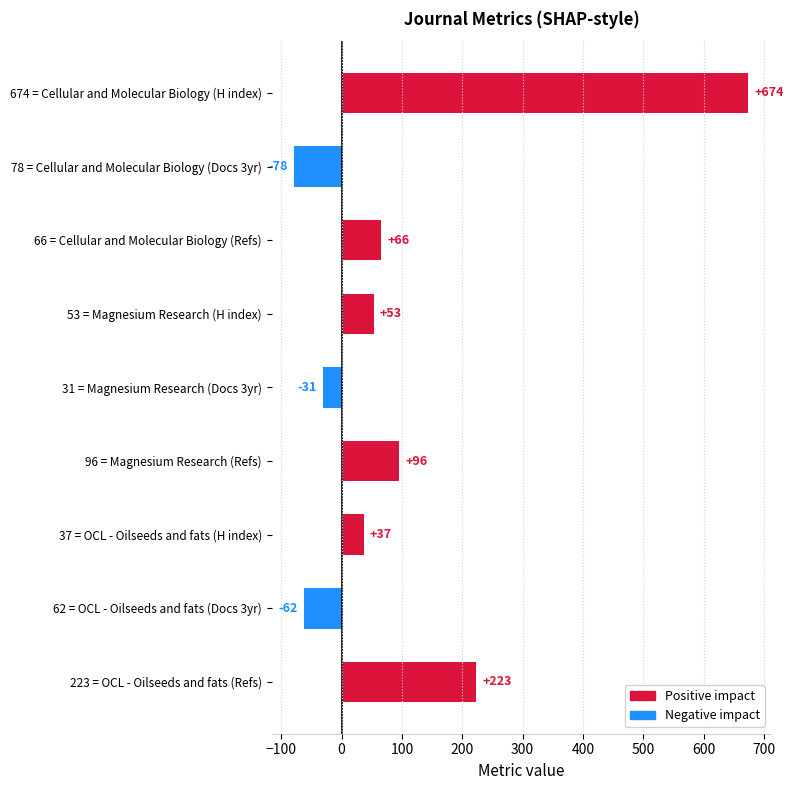

How many bars are there in total?

9